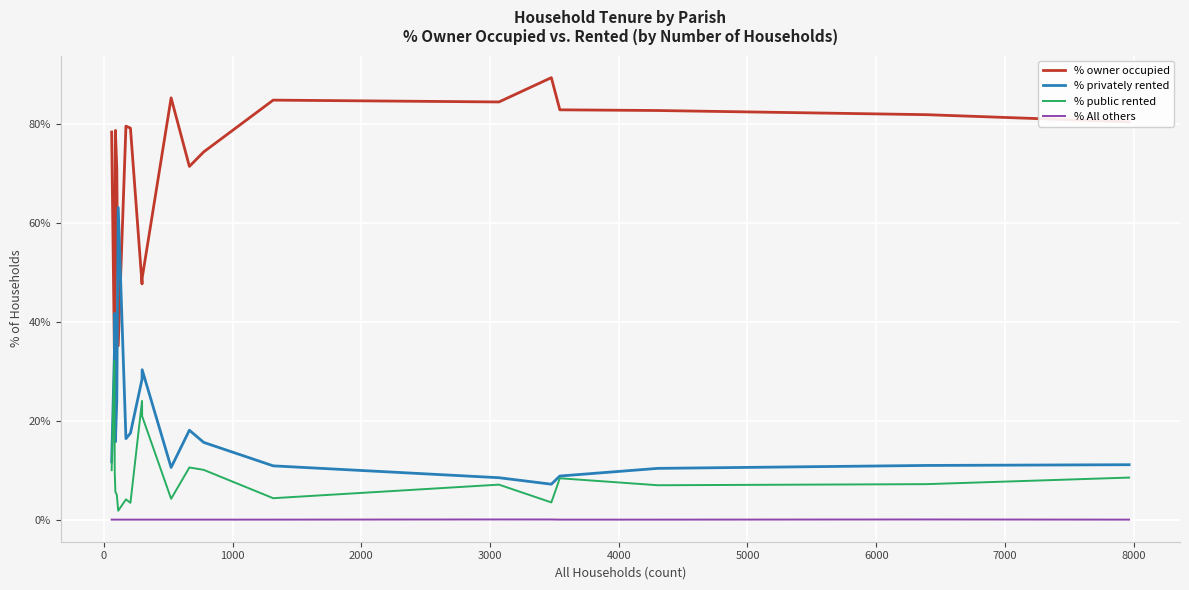

Does the chart have visible grid lines?

Yes